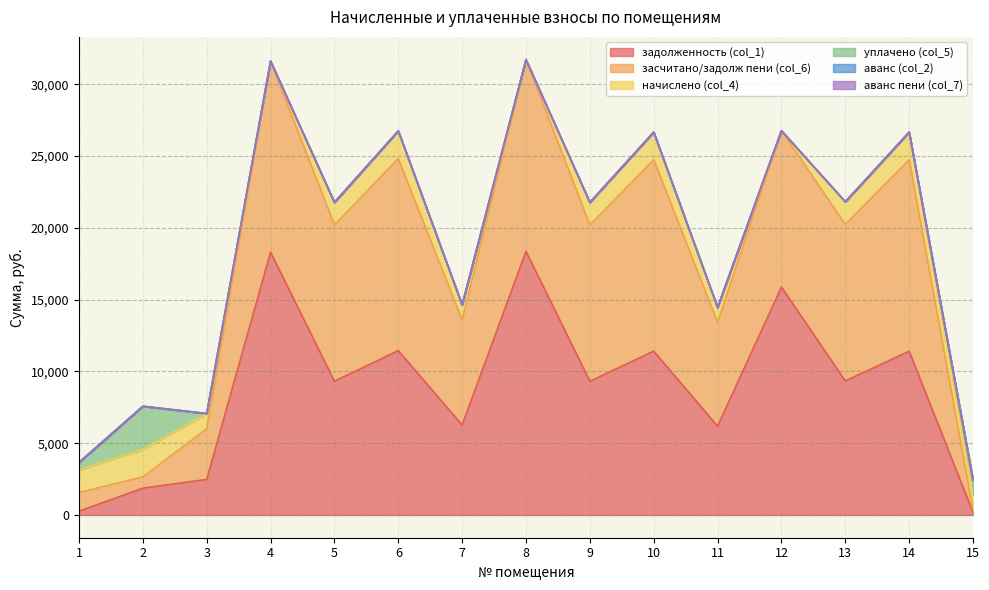

Does the chart have visible grid lines?

Yes